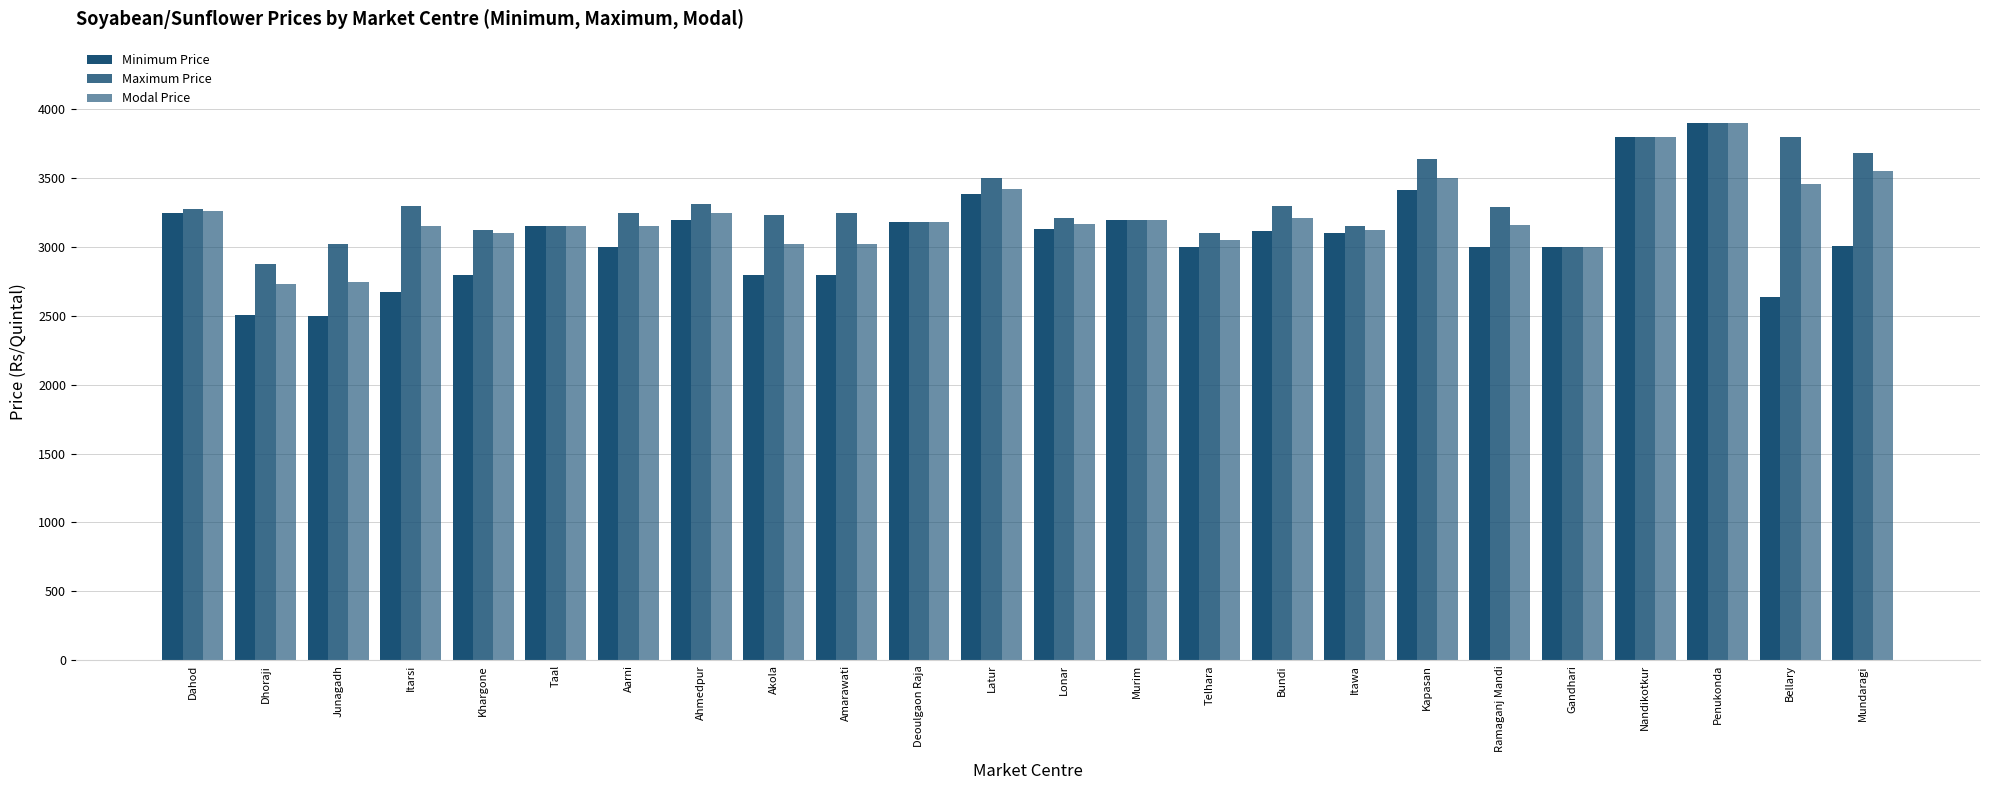

At how many categories does at least one series exceed 3425?

6